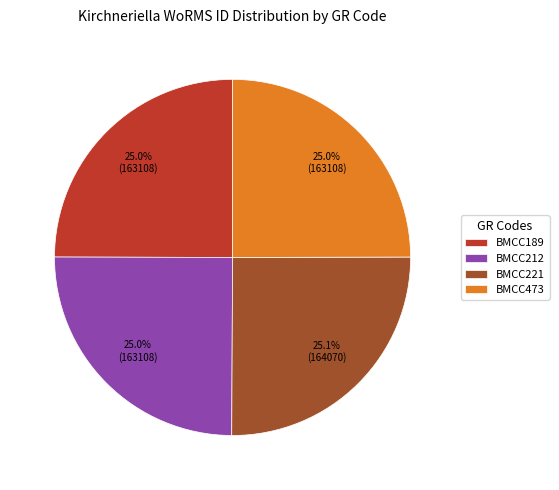

Is there any slice that represents more than half of the pie?

No